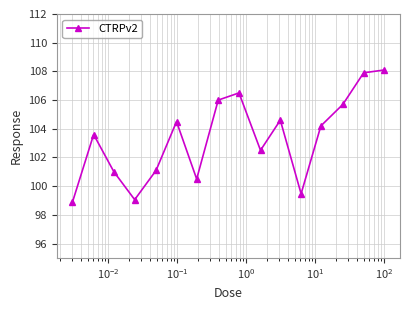

What is the sum of all values?

1653.6